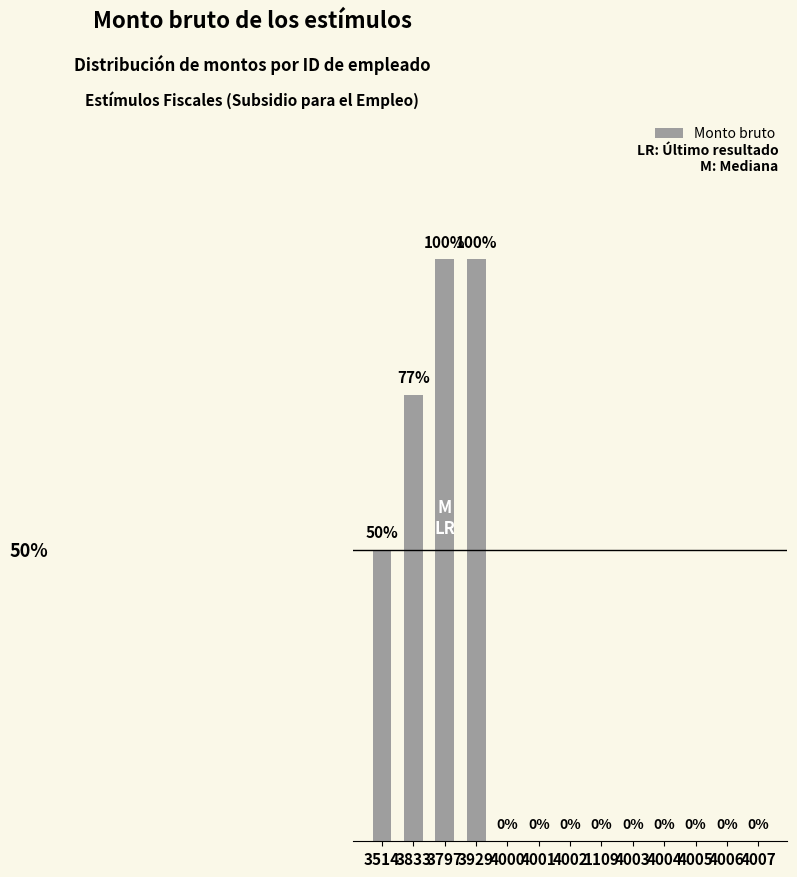

Which label corresponds to the smallest value in the chart?

4000